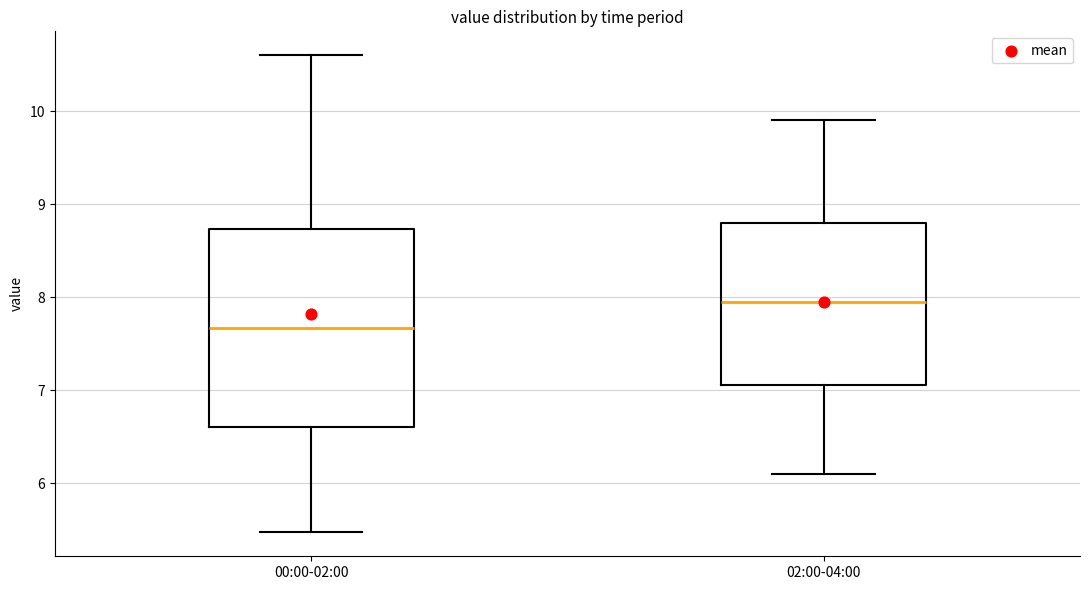

Reading left to right, transcribe this box plot: for each box, give where its median line is, the range the box spans, and where its two whiskers end, as read against the y-axis. The values are not printed on the chart, so give them approximately, as read against the axis.

00:00-02:00: median 7.7, box 6.6 to 8.7, whiskers 5.5 to 10.6
02:00-04:00: median 8.0, box 7.1 to 8.8, whiskers 6.1 to 9.9